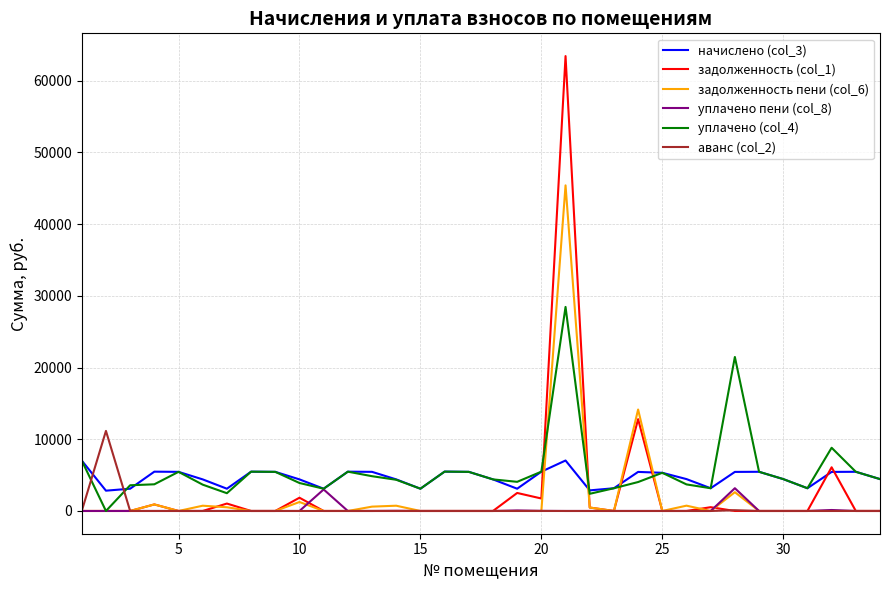

What is the maximum value shown in the chart?

63438.4